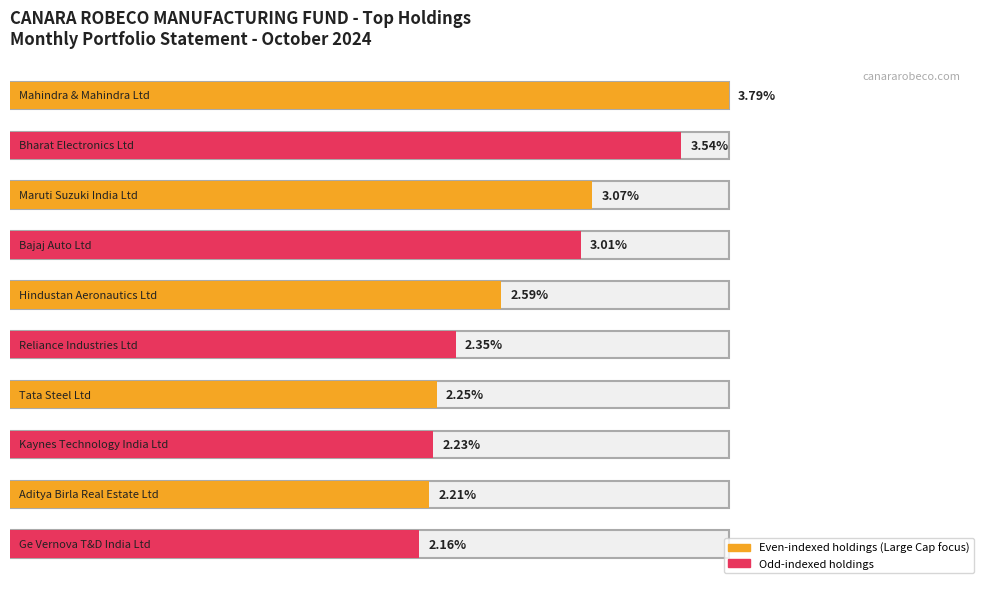

What is the label of the 5th bar from the right?

Reliance Industries Ltd